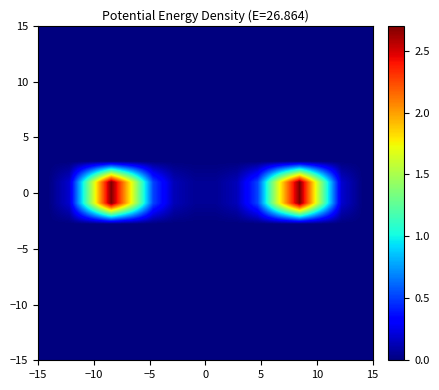

How many distinct data groups are displayed?

16